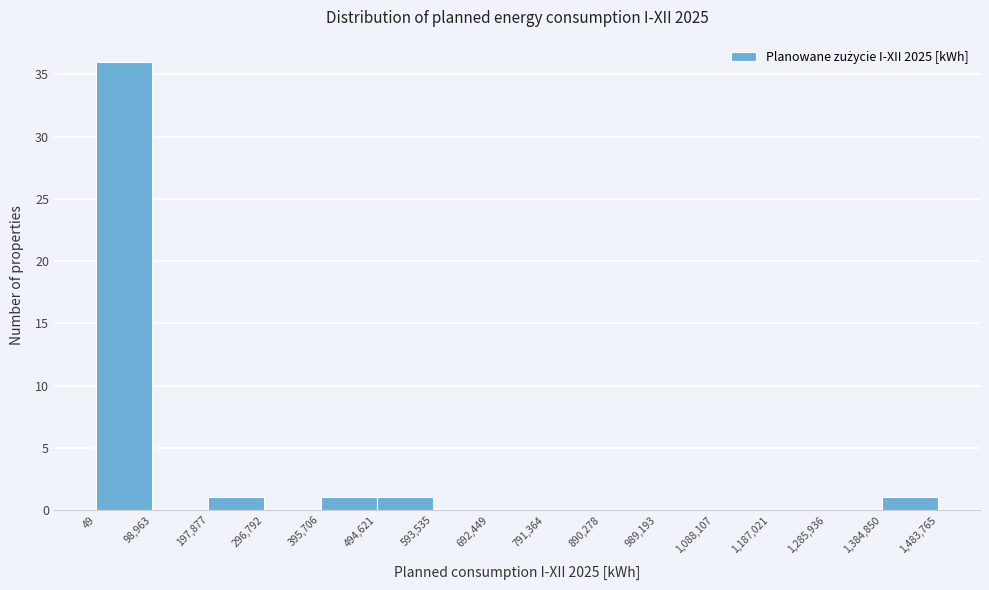

Over which range of the x-axis is the bar tallest?

49 to 98,963